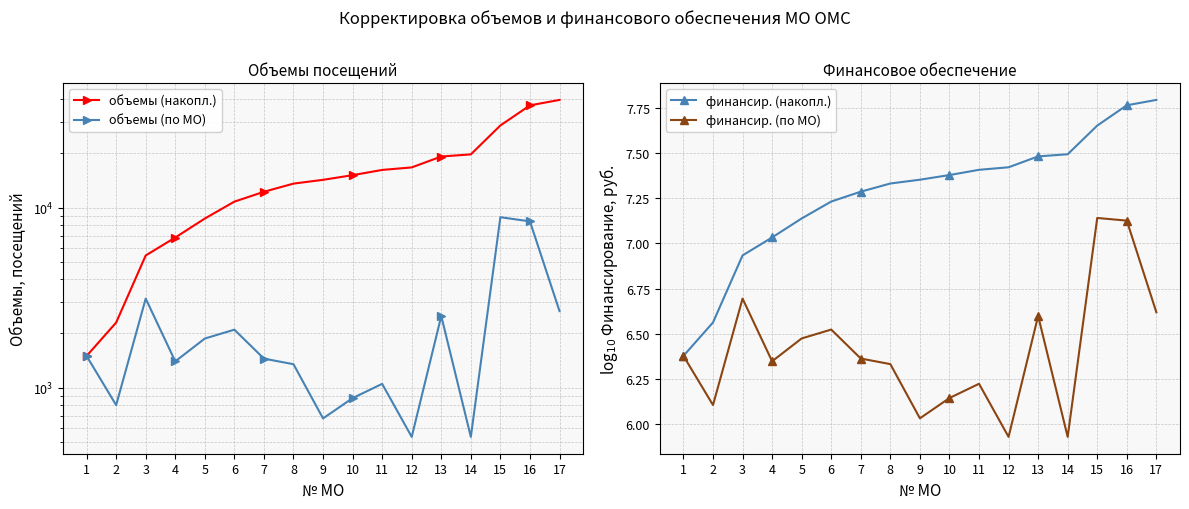

Is it true that объемы (накопл.) equals 37005.0 at 16?

True